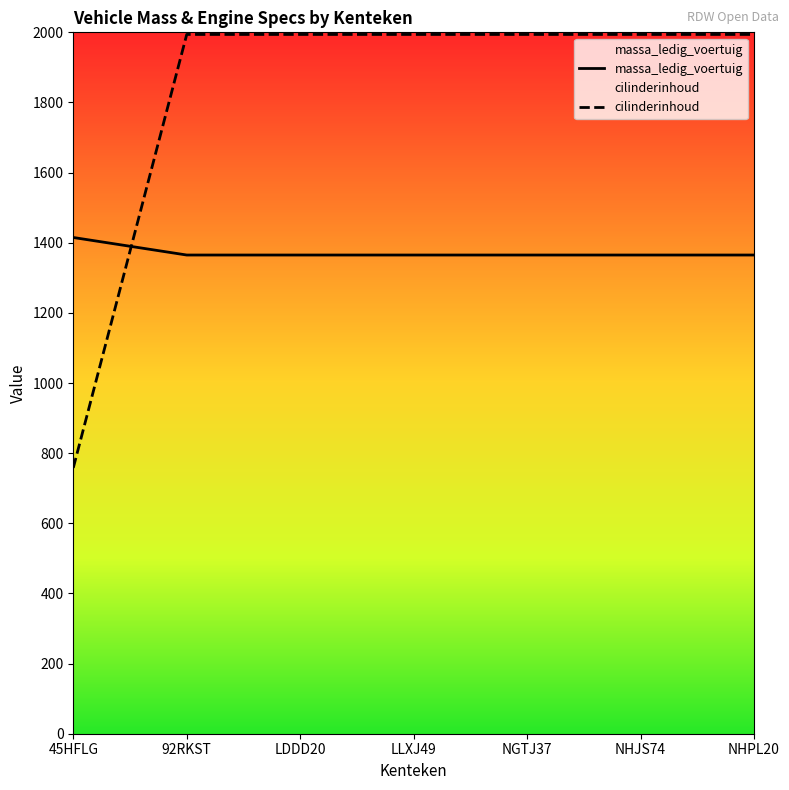

Does the chart display data point markers on the line(s)?

No